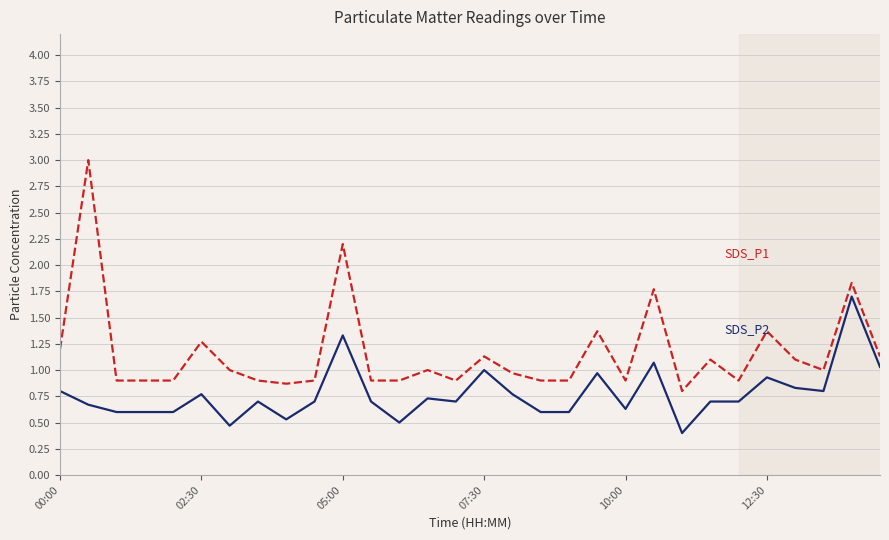

What is the minimum value shown in the chart?

0.4